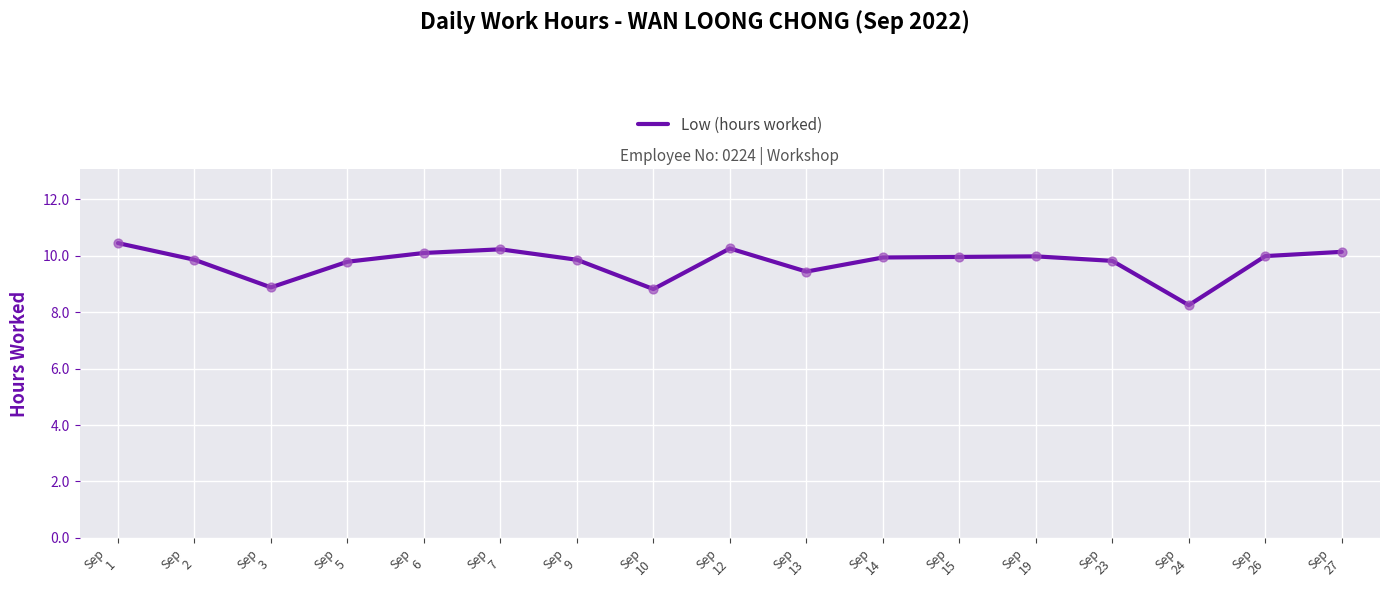

Which has a higher value, Sep
19 or Sep
23?

Sep
19